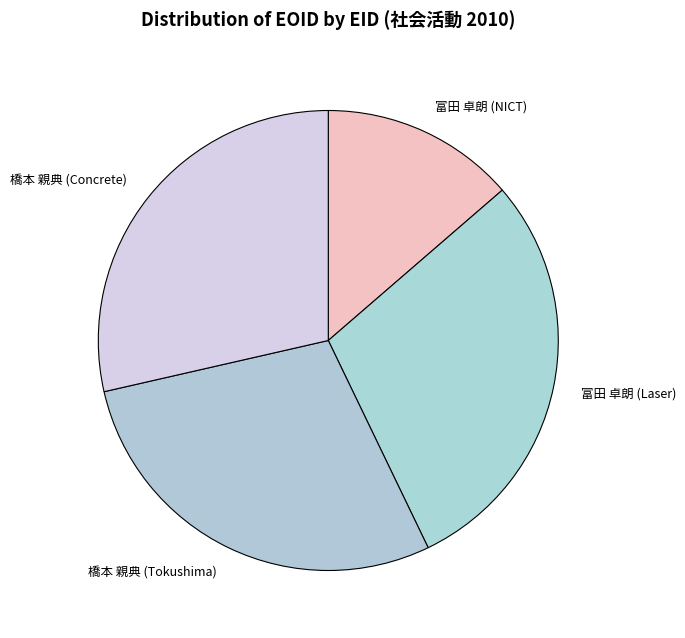

Between 富田 卓朗 (Laser) and 橋本 親典 (Concrete), which is larger?

富田 卓朗 (Laser)